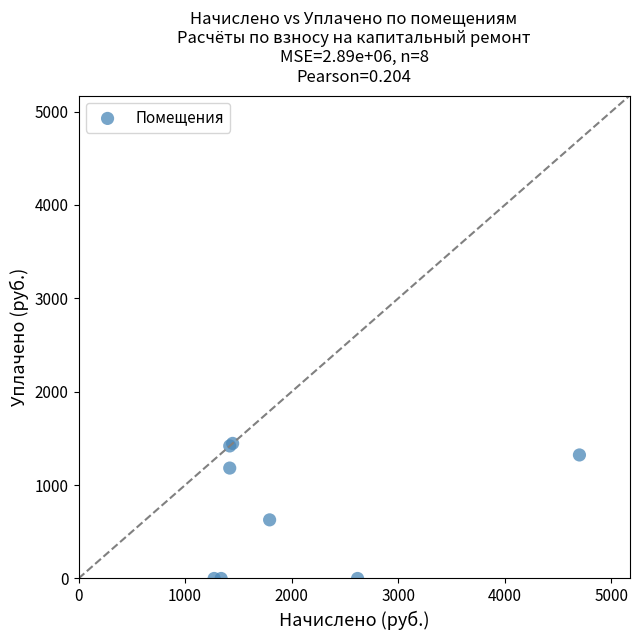

What Y value in the scatter plot is closest to 723?

627.6